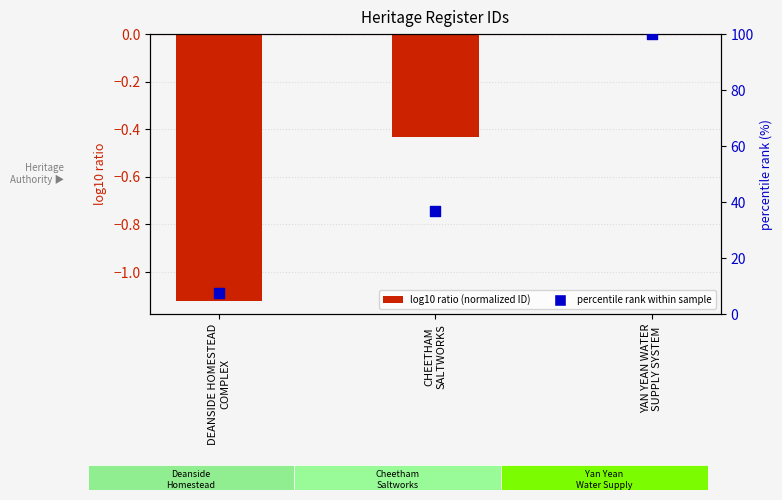

At how many categories does at least one series exceed 69?

1